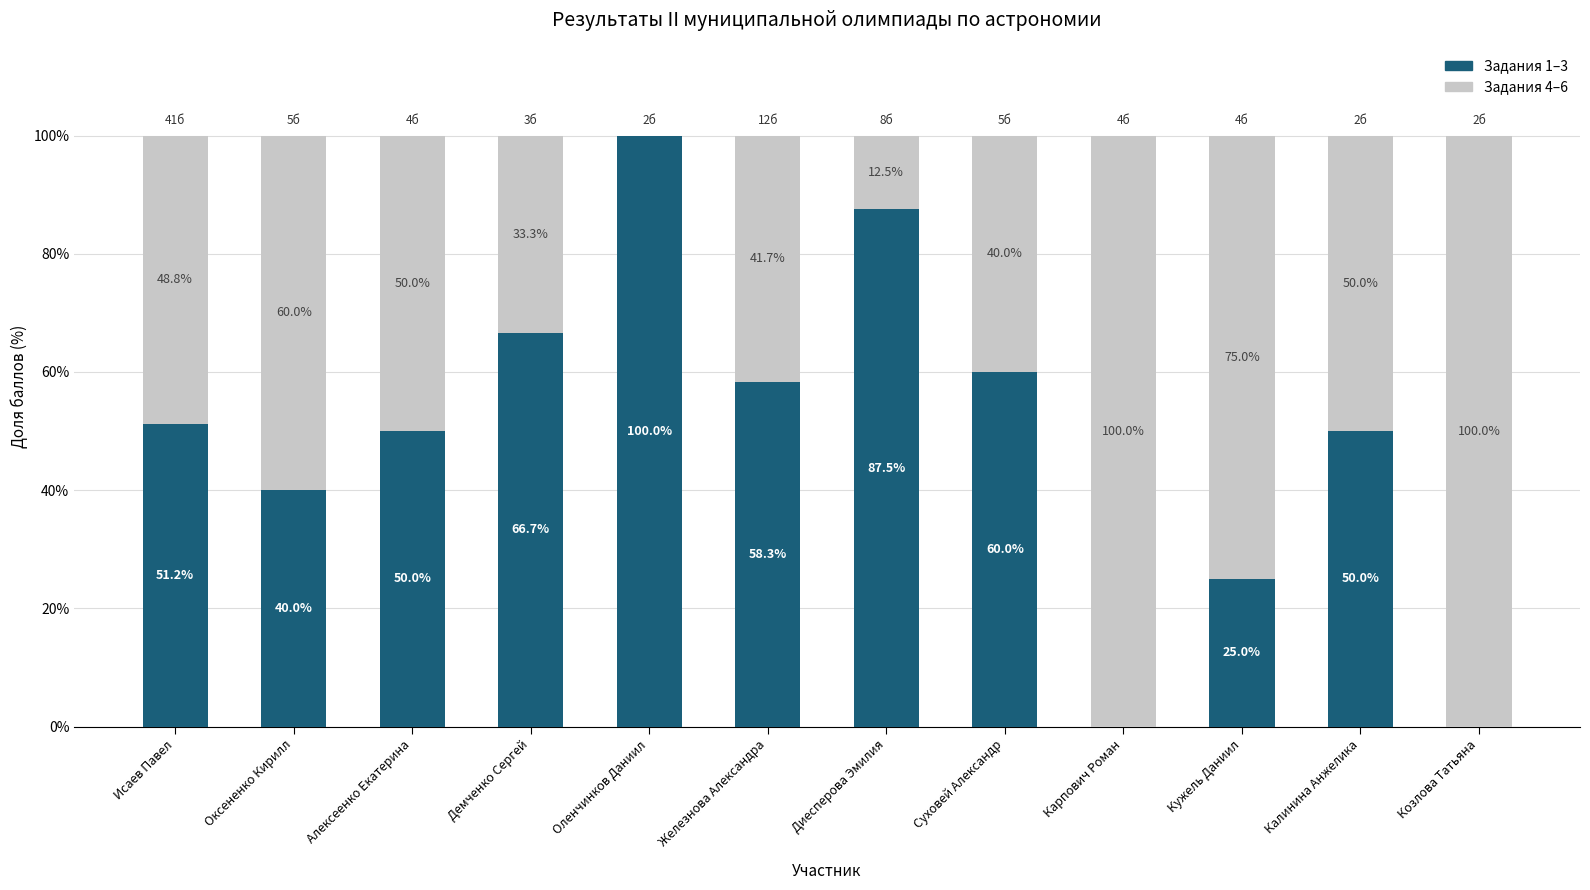

Read the Задания 1–3 value at Калинина Анжелика.

50.0